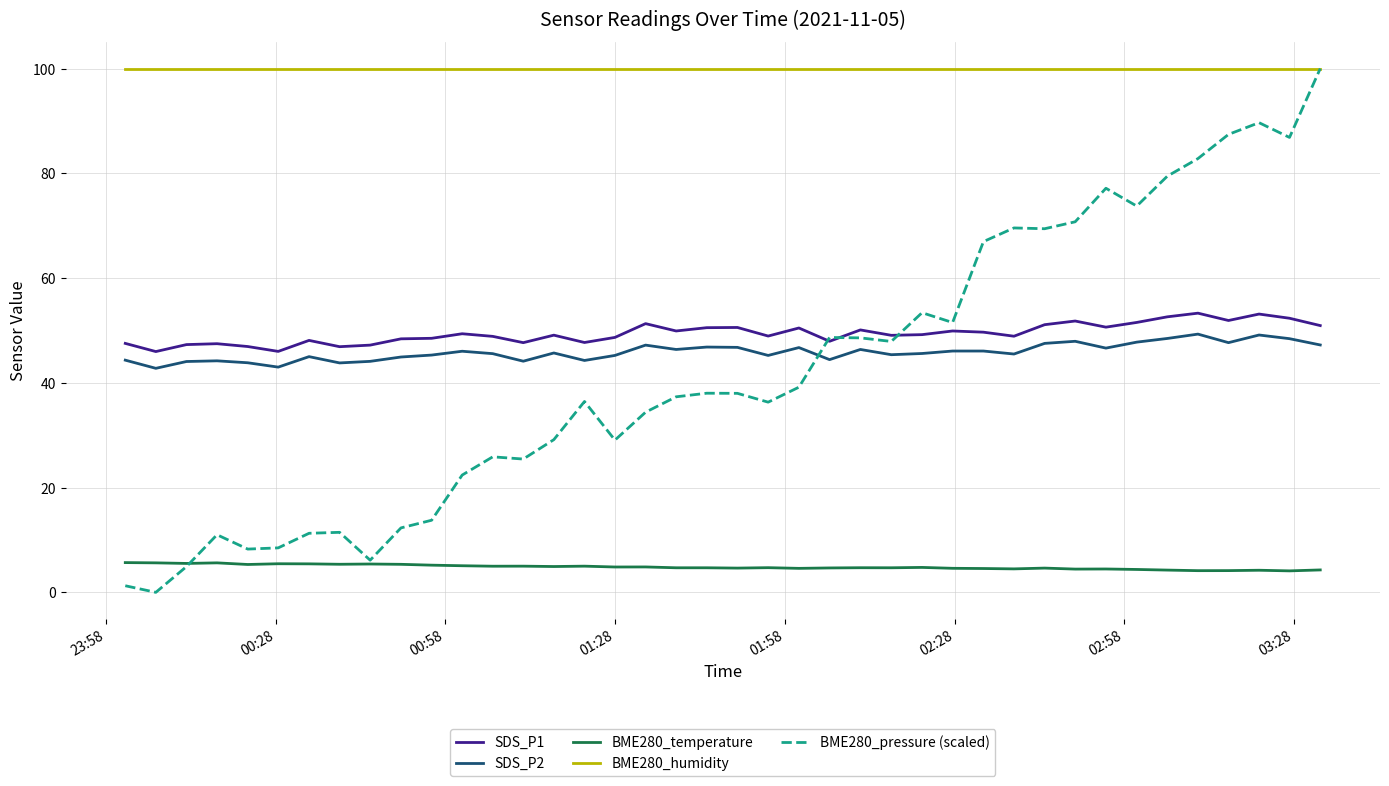

Which series has the largest total across all categories?

BME280_humidity